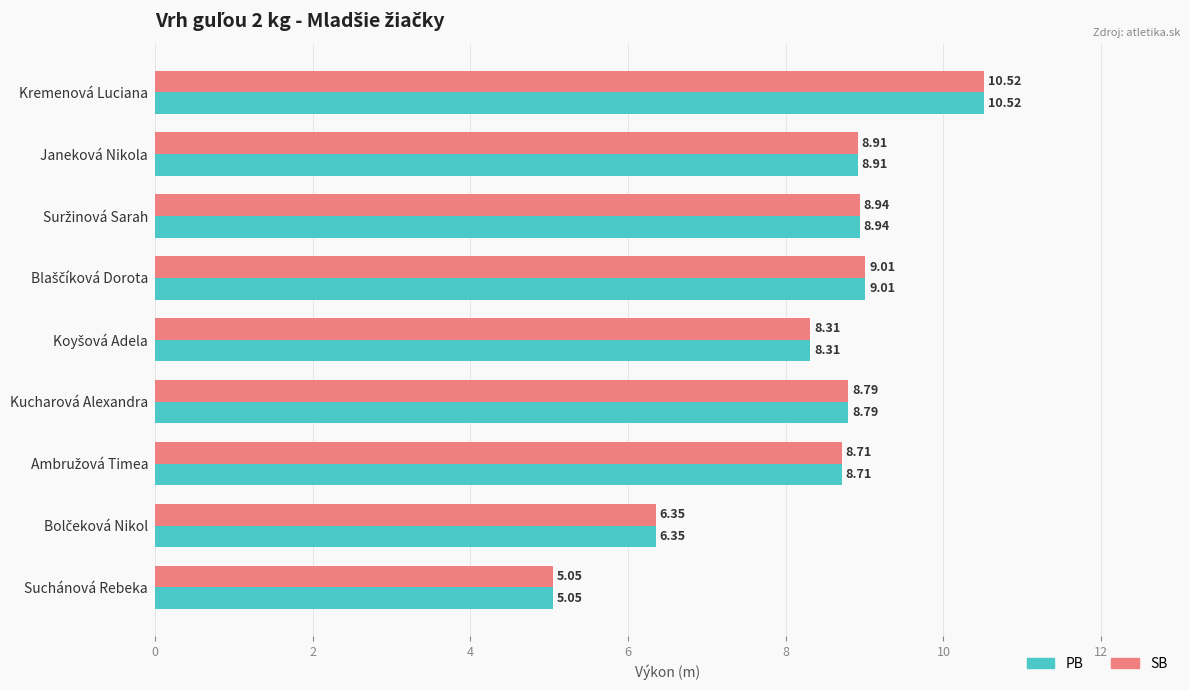

What are all the series names shown in the legend?

PB, SB